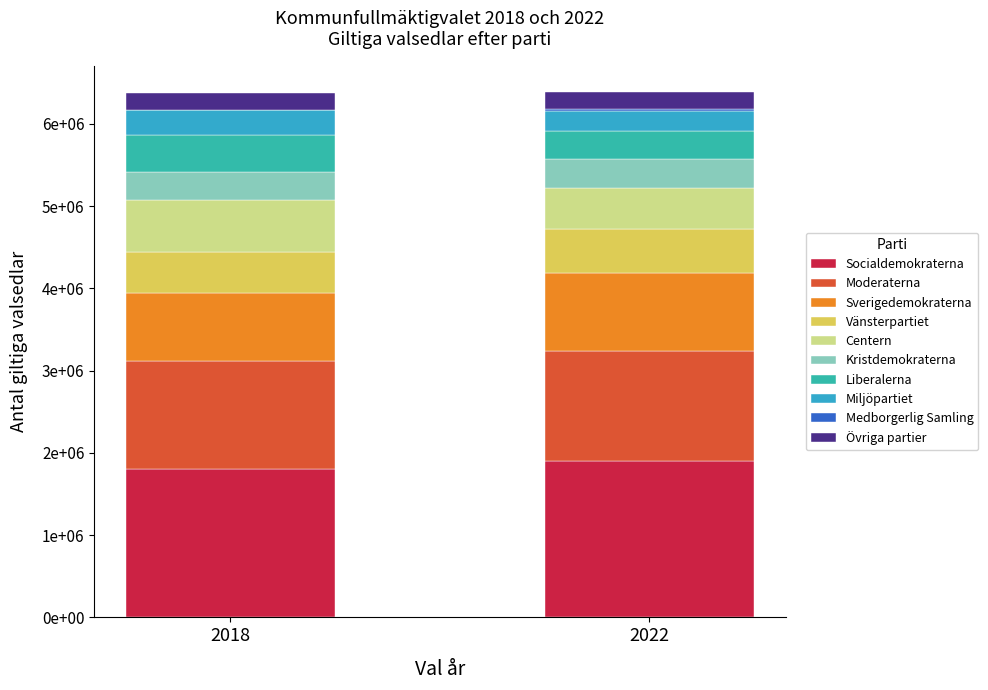

True or false: 2018 has a value of 69402 at Övriga partier.

False